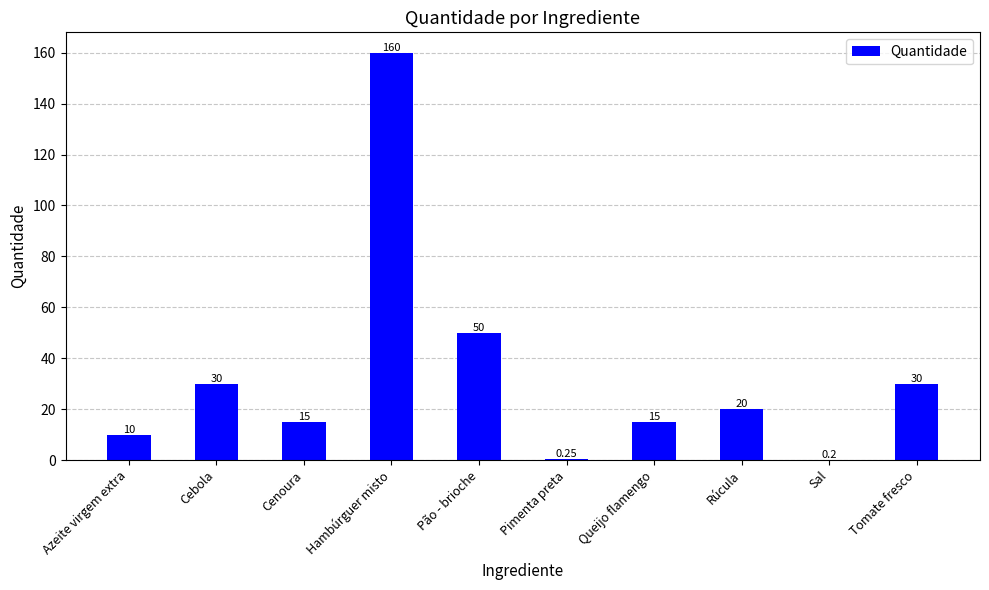

Is it true that the value at Sal is 0.2?

True